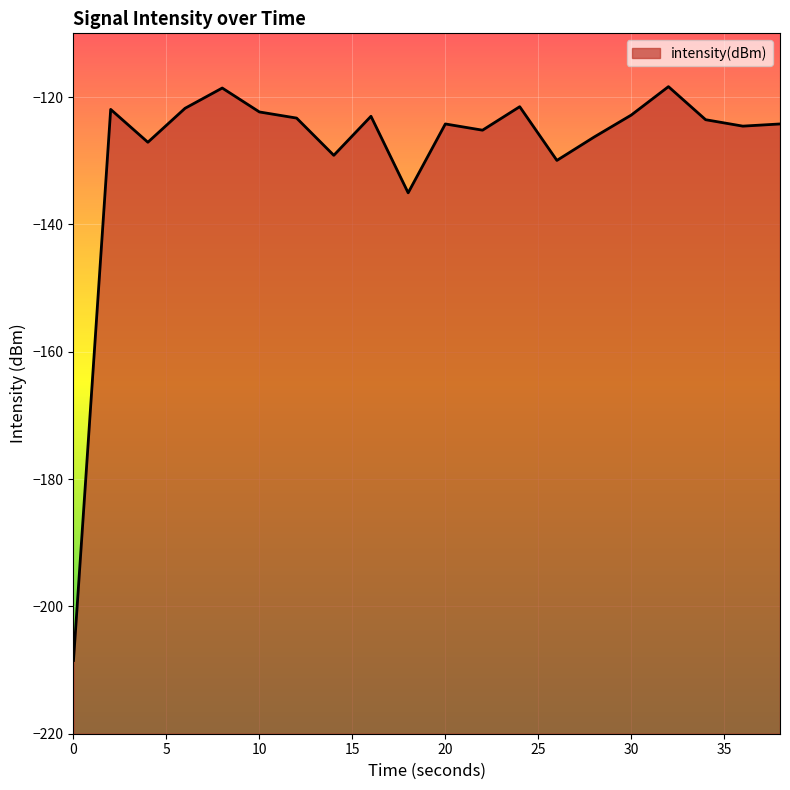

What is the minimum value shown in the chart?

-208.5